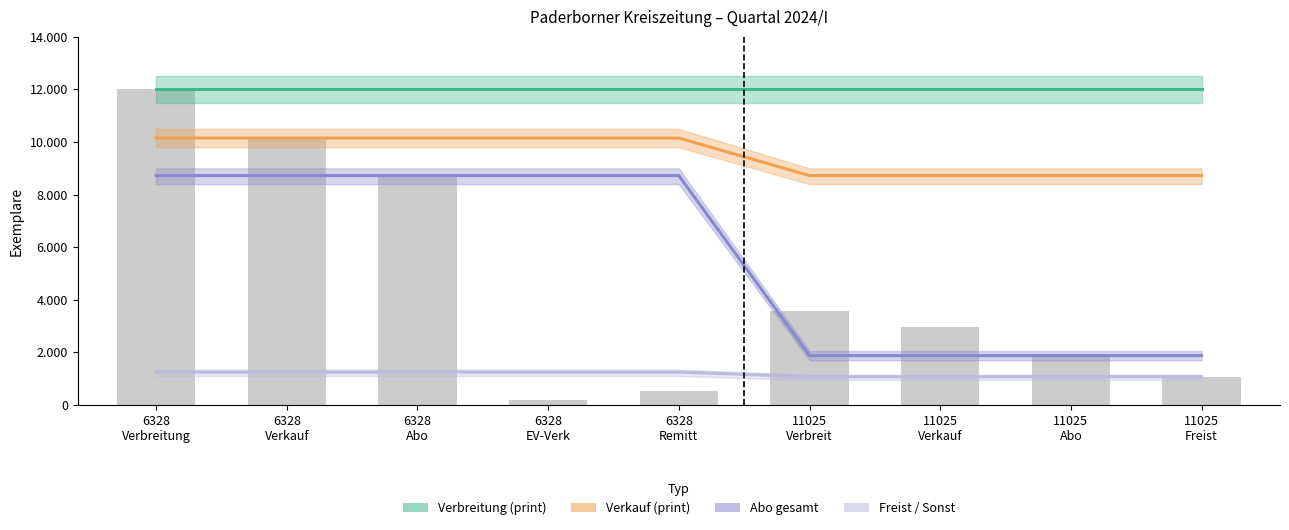

What is the difference between the Verkauf (print) values at 11025 Verbreit and 6328 Abo?

1428